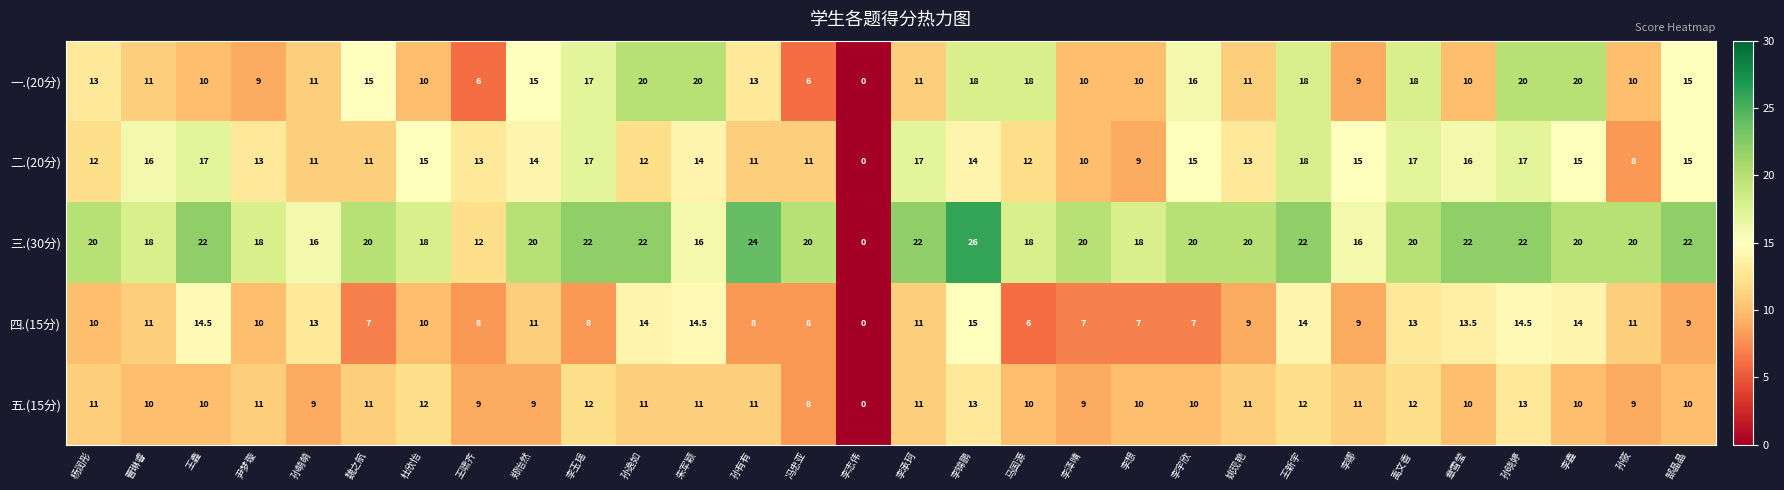

Which label corresponds to the largest value in the chart?

李锦鹏